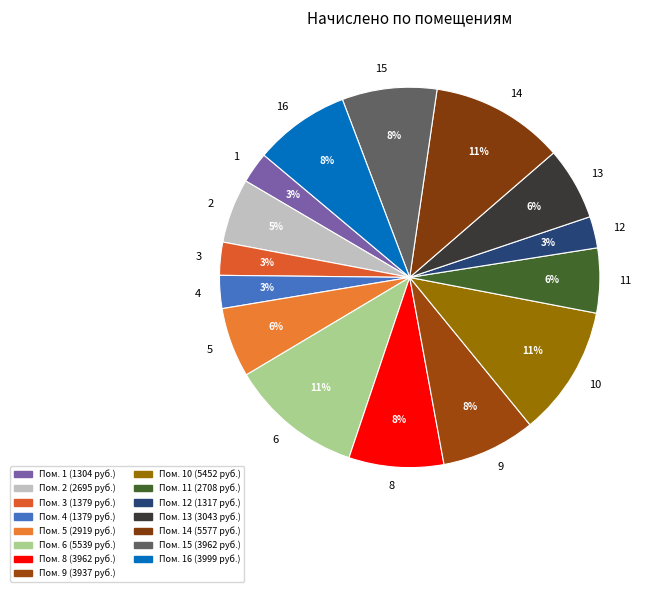

Combined, do 9 and 1 account for over 50%?

No